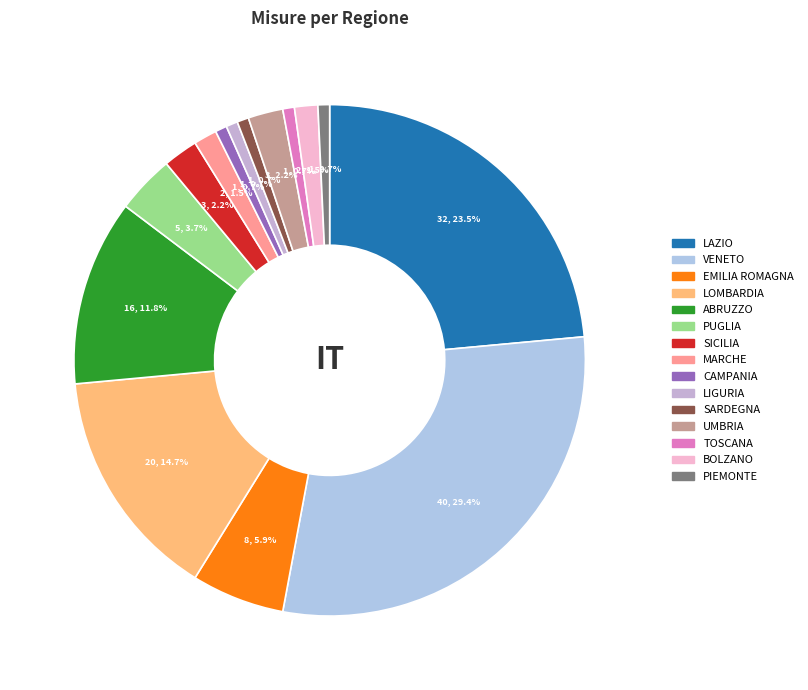

Do PUGLIA and VENETO together represent more than half of the pie?

No